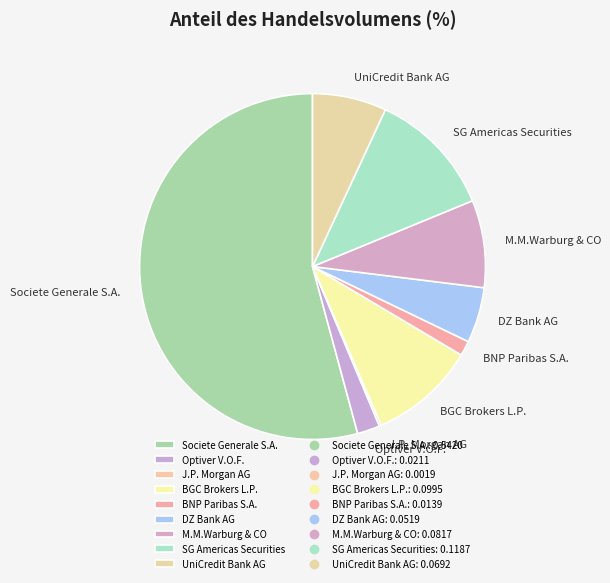

Which has a higher value, M.M.Warburg & CO or Societe Generale S.A.?

Societe Generale S.A.